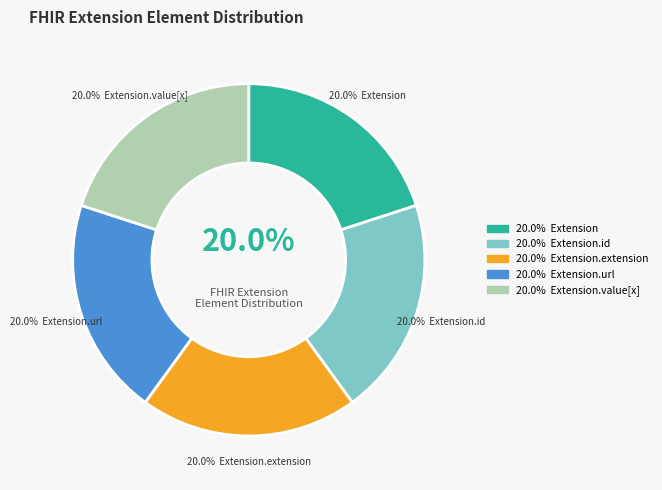

Which category has the smallest portion of the pie?

Extension